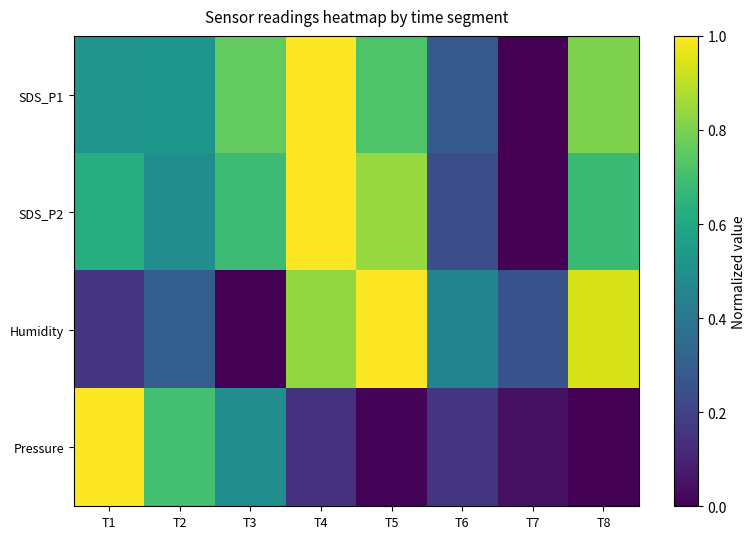

Reading left to right, extract all data points from this chart.

SDS_P1: T1=0.5	T2=0.5	T3=0.8	T4=1.0	T5=0.7	T6=0.3	T7=0.0	T8=0.8
SDS_P2: T1=0.6	T2=0.5	T3=0.7	T4=1.0	T5=0.8	T6=0.2	T7=0.0	T8=0.7
Humidity: T1=0.2	T2=0.3	T3=0.0	T4=0.8	T5=1.0	T6=0.5	T7=0.3	T8=0.9
Pressure: T1=1.0	T2=0.7	T3=0.5	T4=0.1	T5=0.0	T6=0.2	T7=0.0	T8=0.0